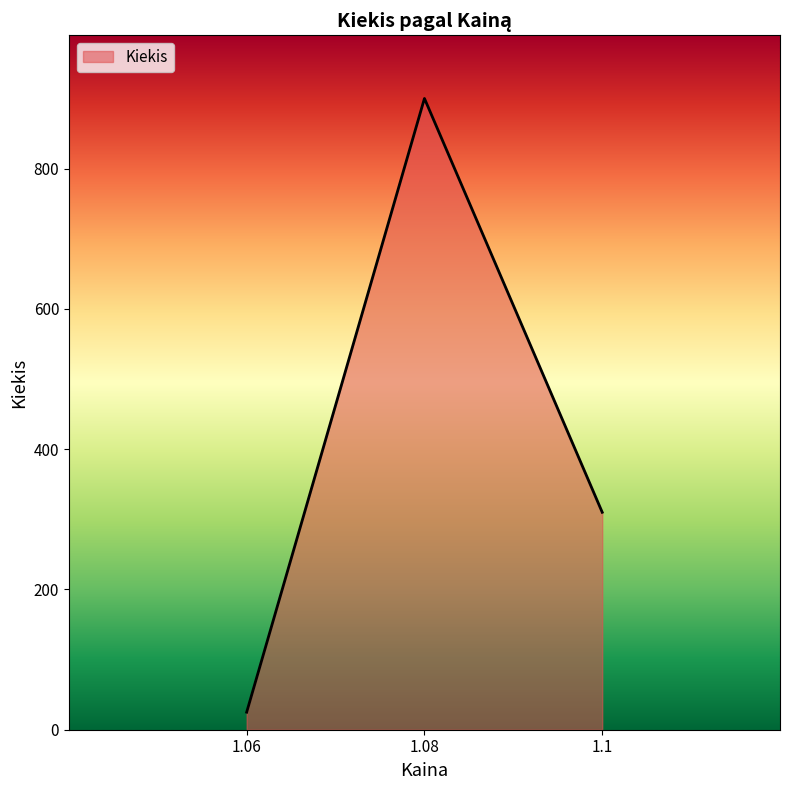

Which has a higher value, 1.1 or 1.08?

1.08